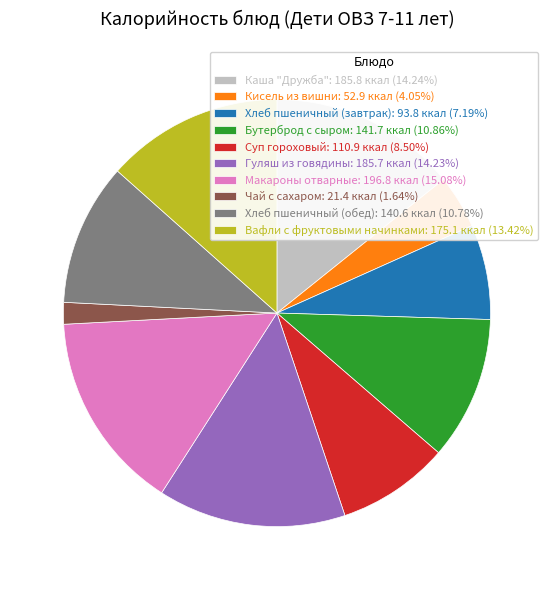

The Каша "Дружба" slice represents 14% of the pie. True or false?

True